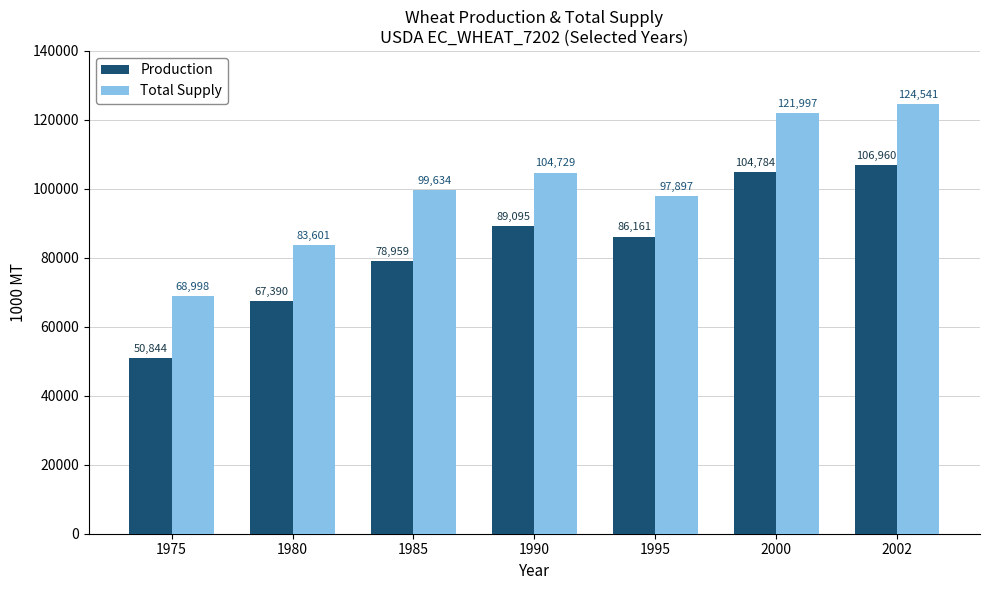

What is the difference between the maximum and minimum values in the Total Supply series?

55543